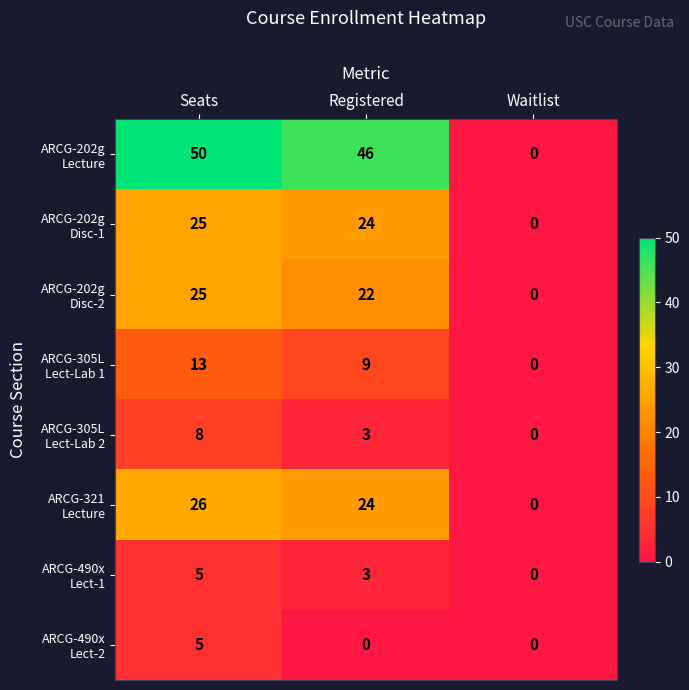

What is the greatest value displayed?

50